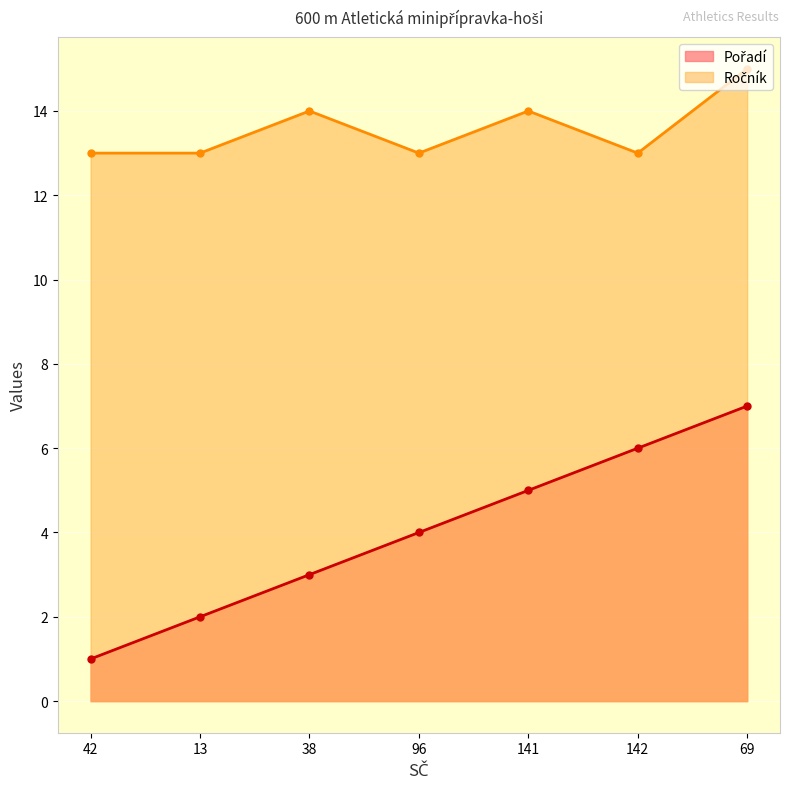

True or false: Pořadí and Ročník cross at least once.

False